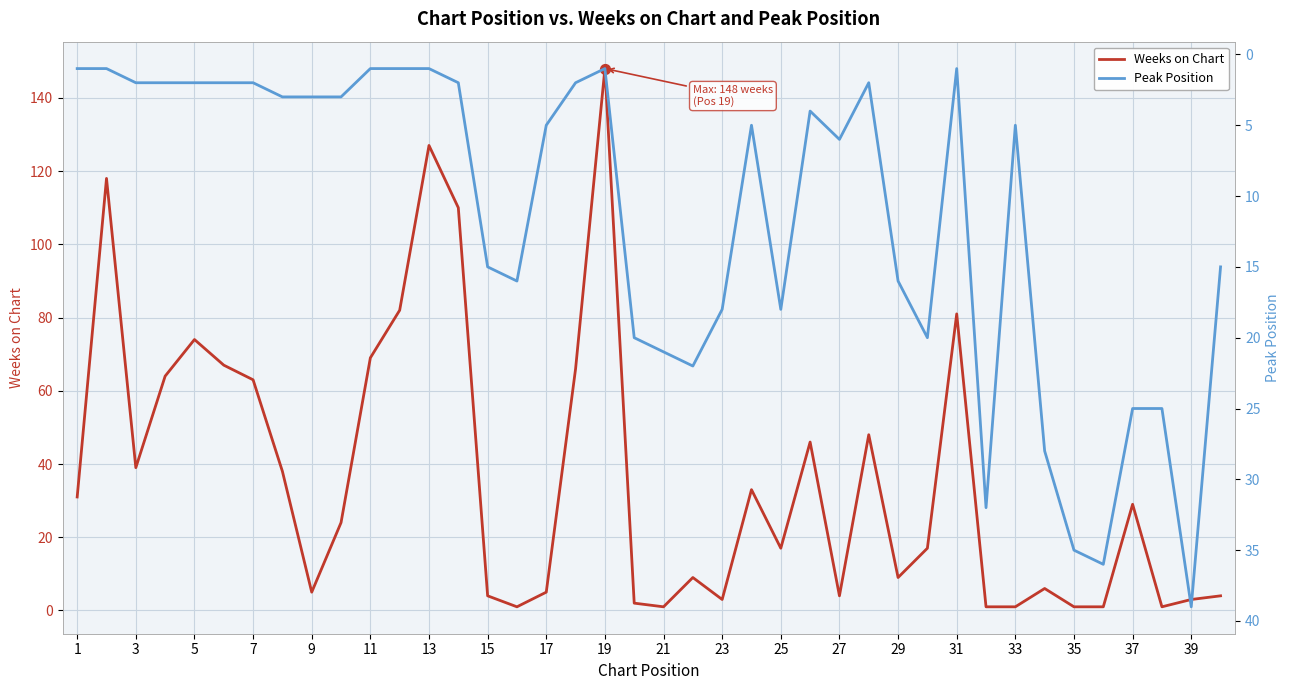

What are all the series names shown in the legend?

Weeks on Chart, Peak Position